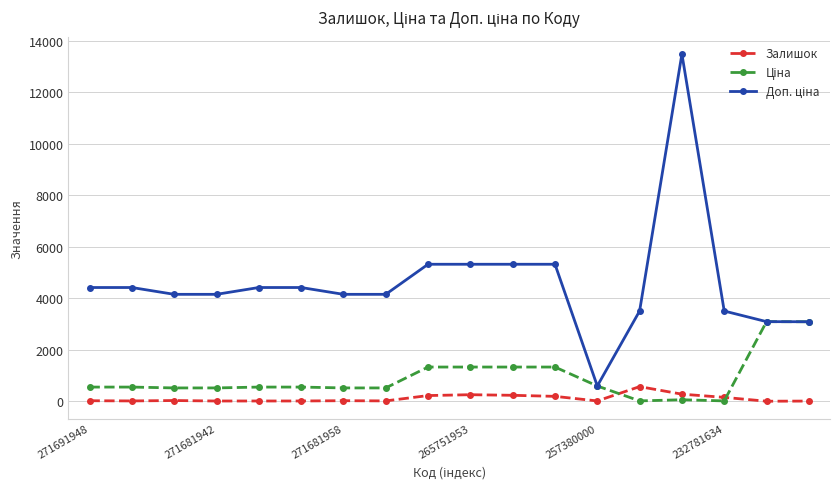

At how many categories does at least one series exceed 4899?

5